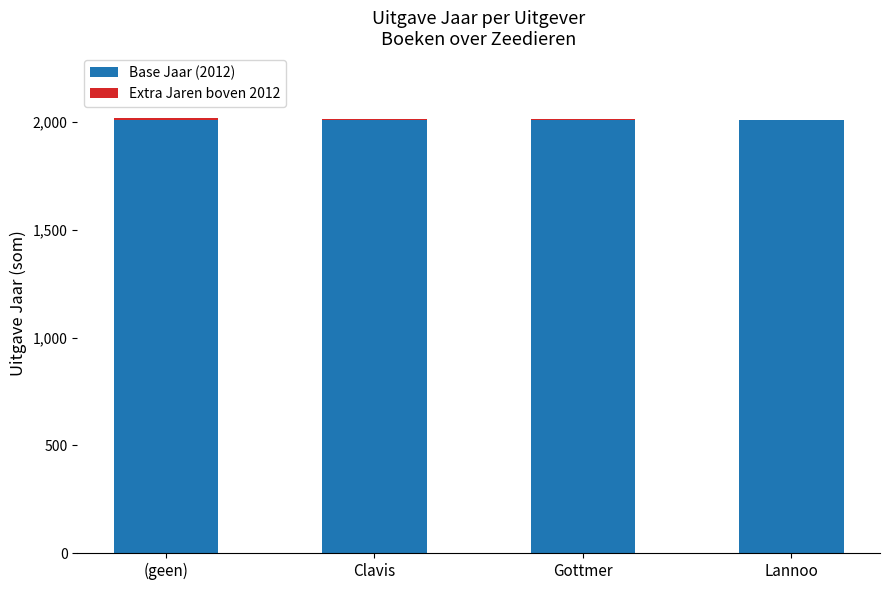

The Base Jaar (2012) series shows 2012 at Gottmer. True or false?

True